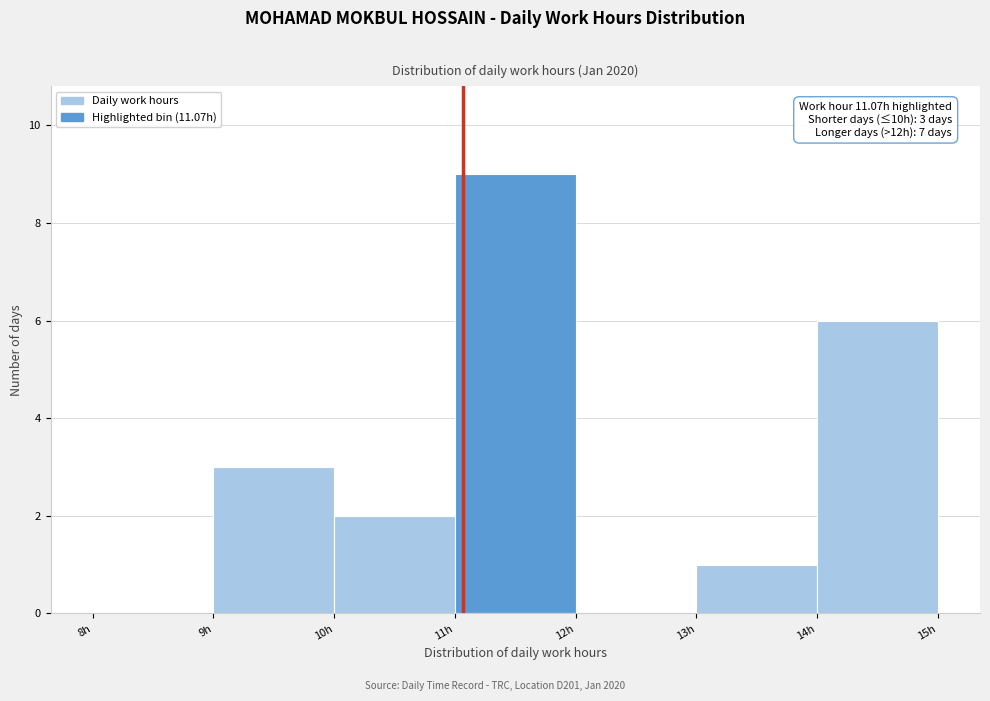

Which range on the x-axis has the tallest bar?

11 to 12